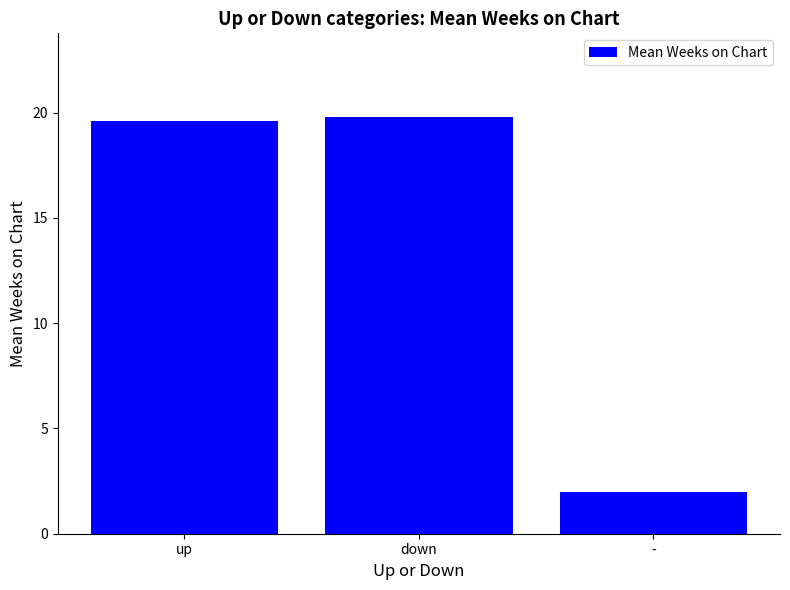

What is the value of the 2nd bar from the left?

19.8